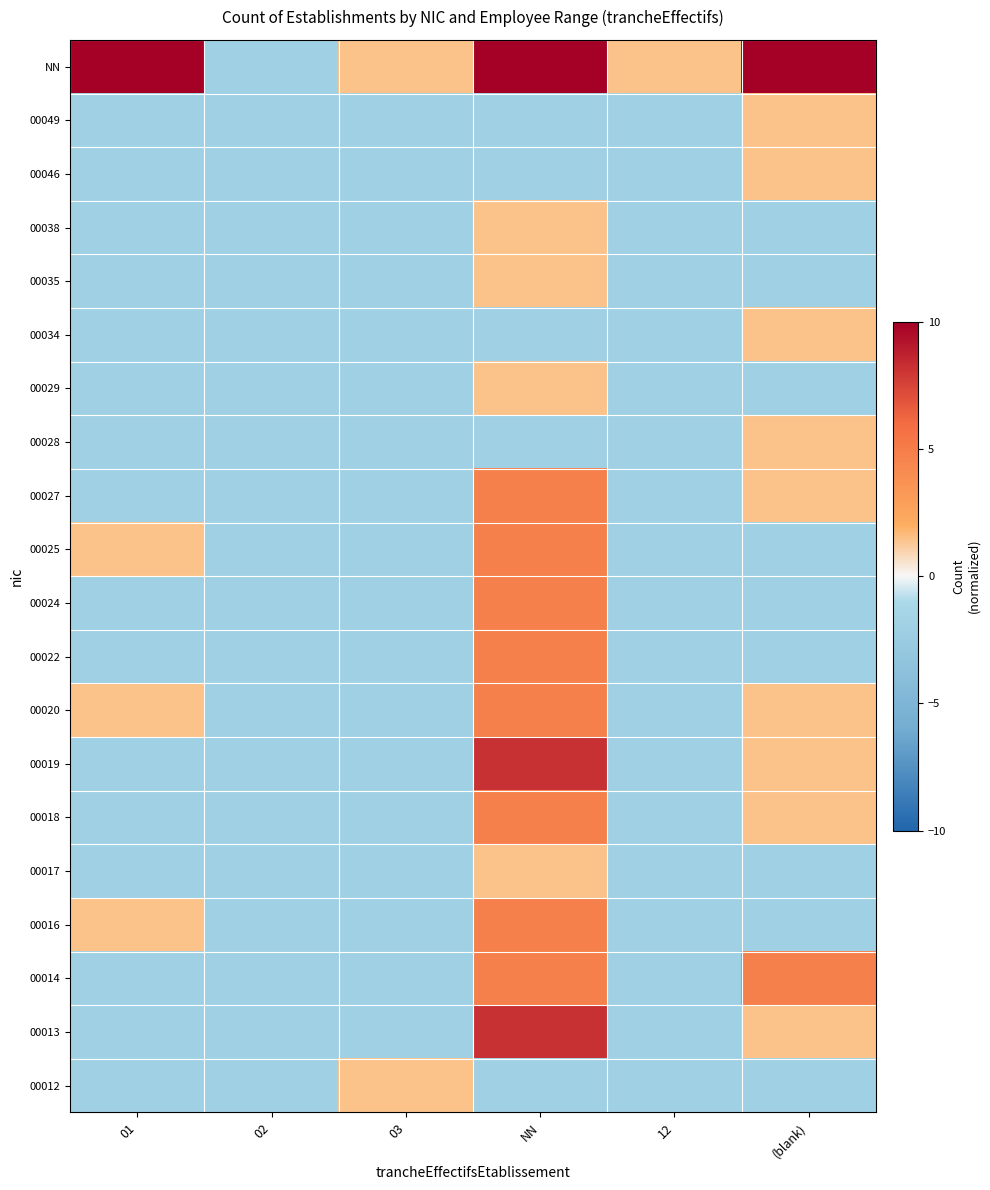

How many distinct data groups are displayed?

20